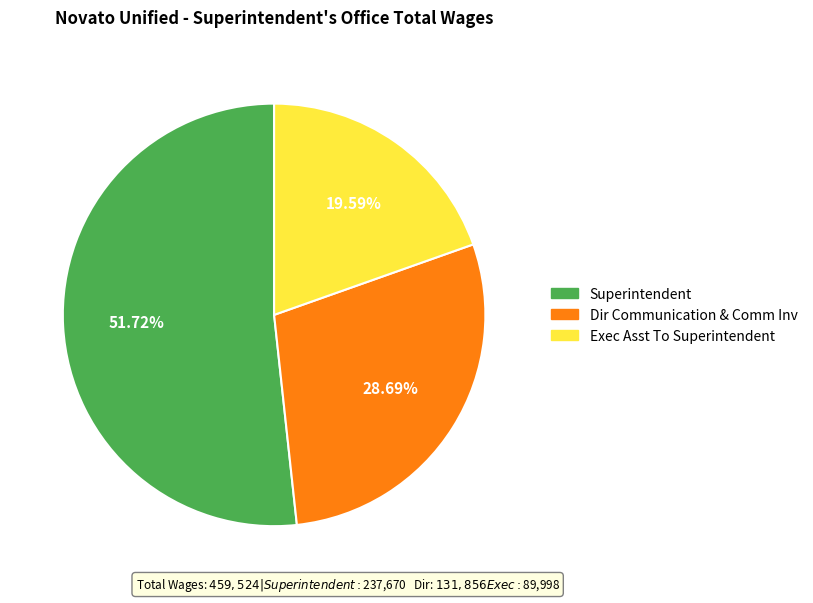

How many segments does this pie chart have?

3